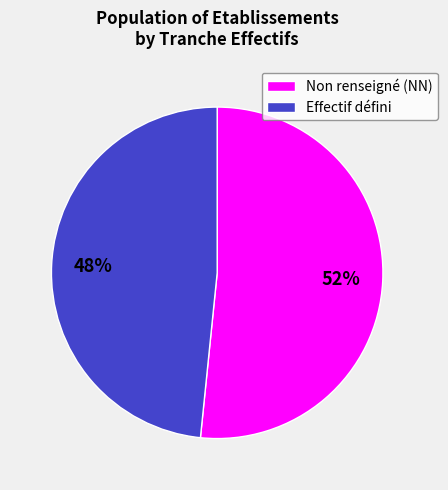

To the nearest percent, what is the average slice percentage?

50%